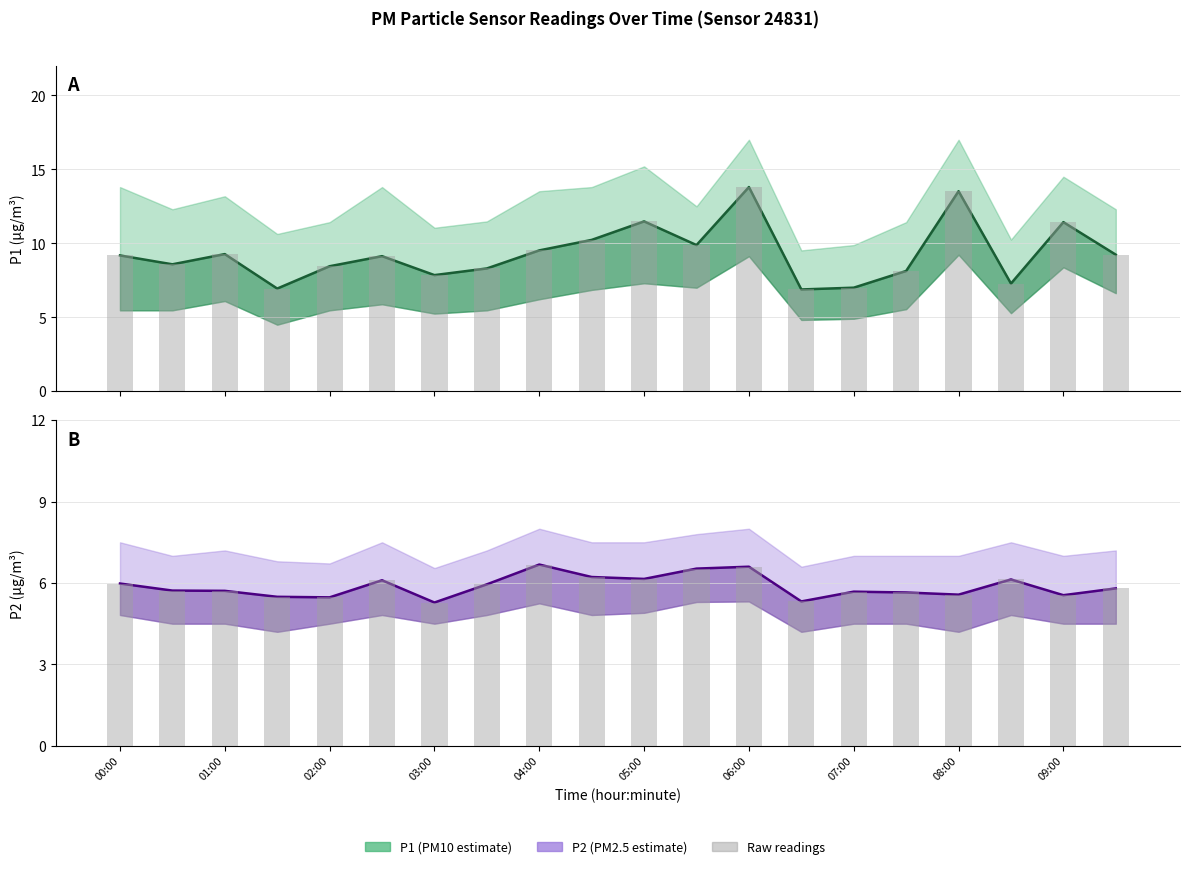

What is the average value of the P2 bars series?

5.9